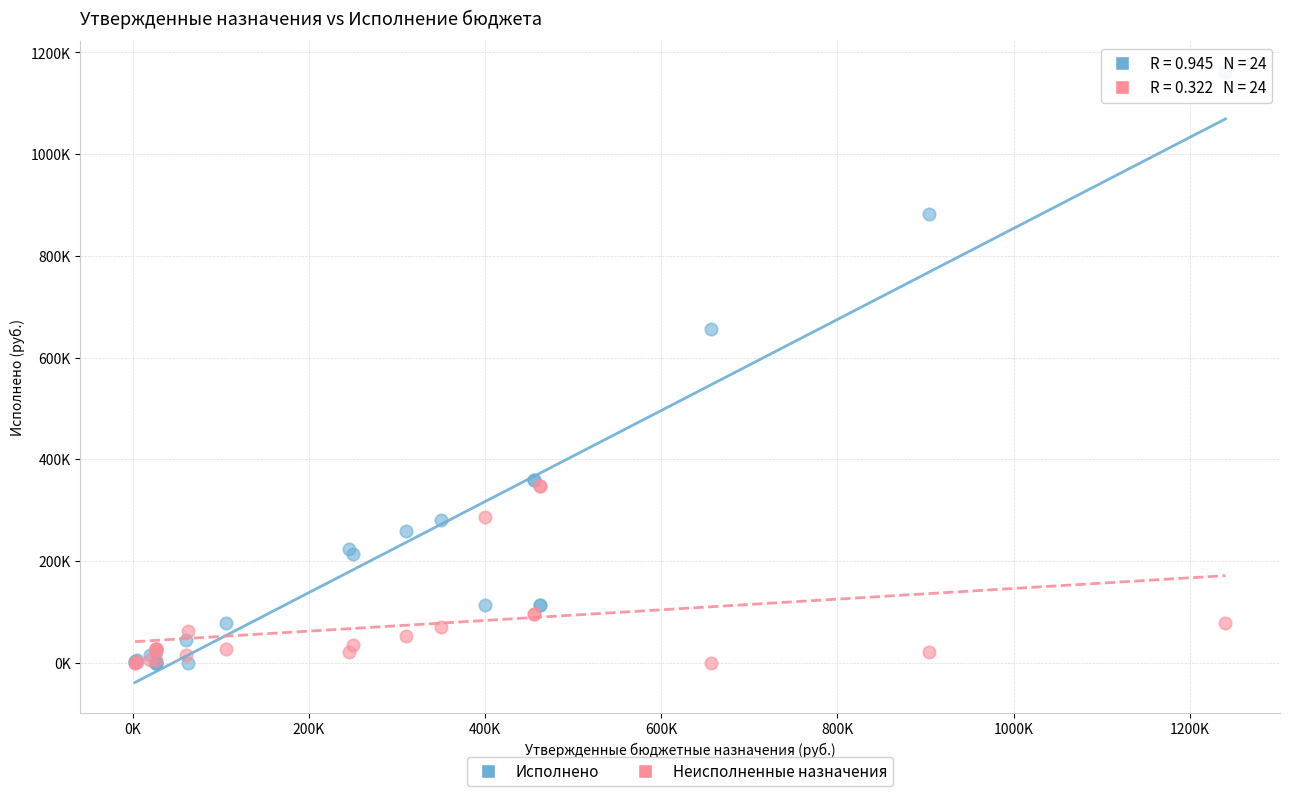

Which series has the largest Y range (max minus min)?

Исполнено